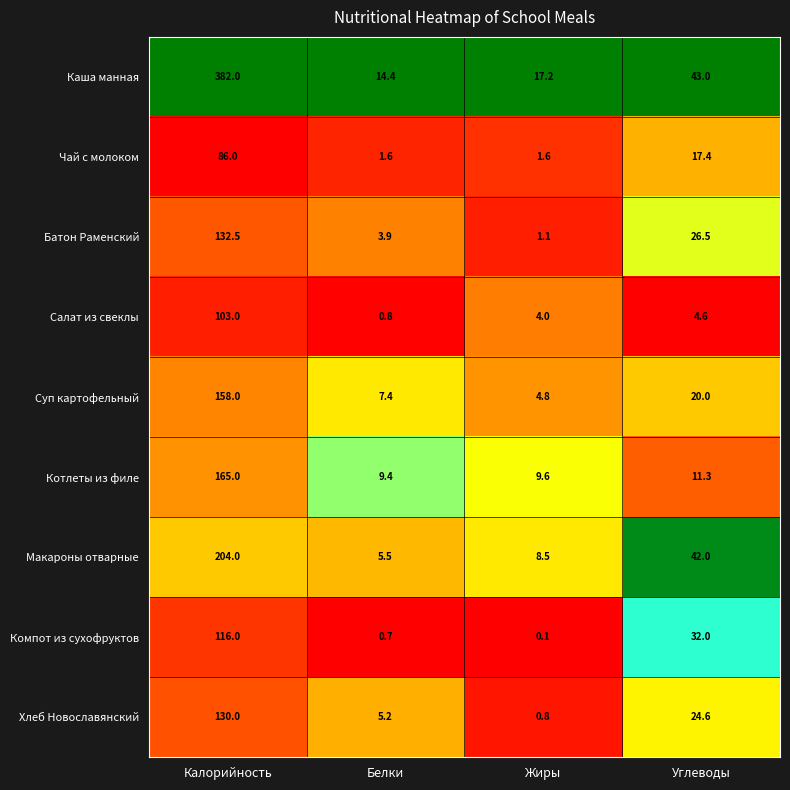

The value of Салат из свеклы at Калорийность is 103.0. True or false?

True